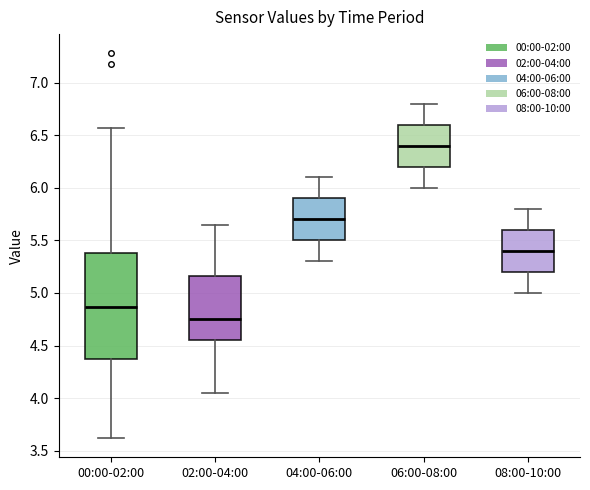

Where does the median line of the box for 02:00-04:00 sit on the y-axis? The values are not printed on the chart, so give them approximately, as read against the axis.

4.75